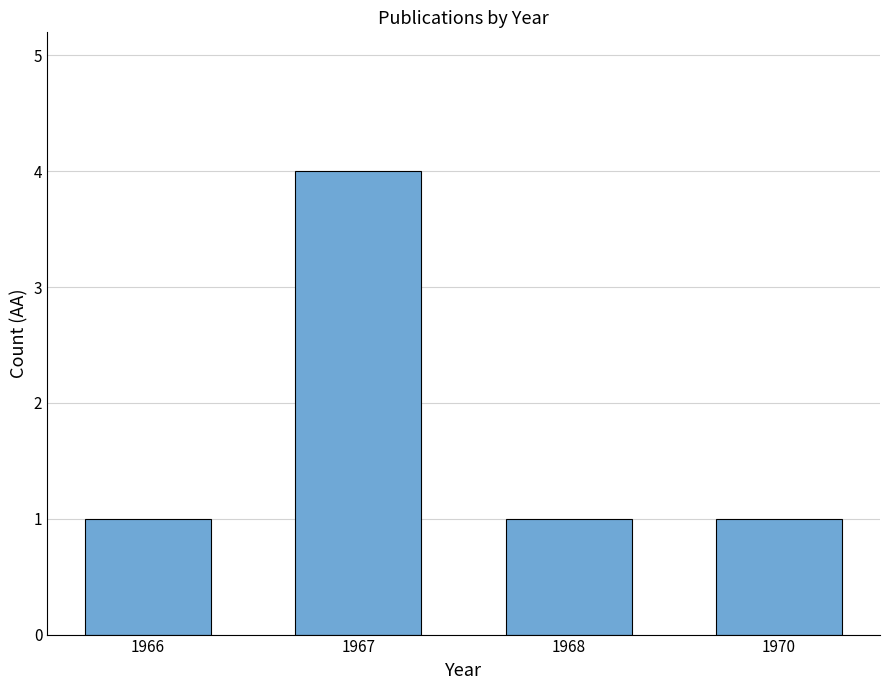

What is the value of the 2nd bar from the left?

4